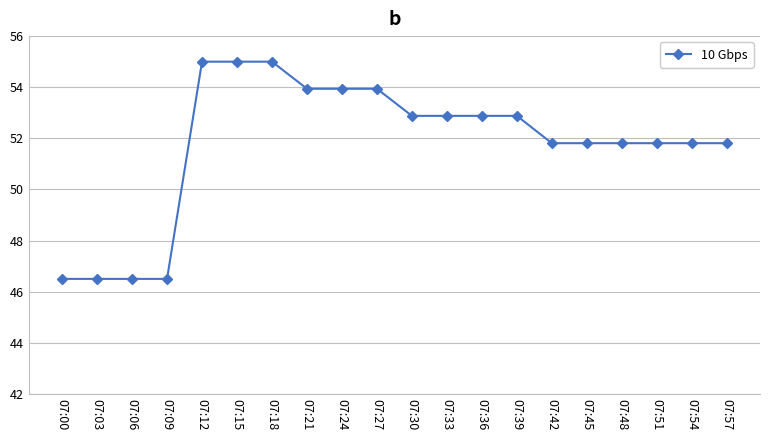

Does the chart have visible grid lines?

Yes